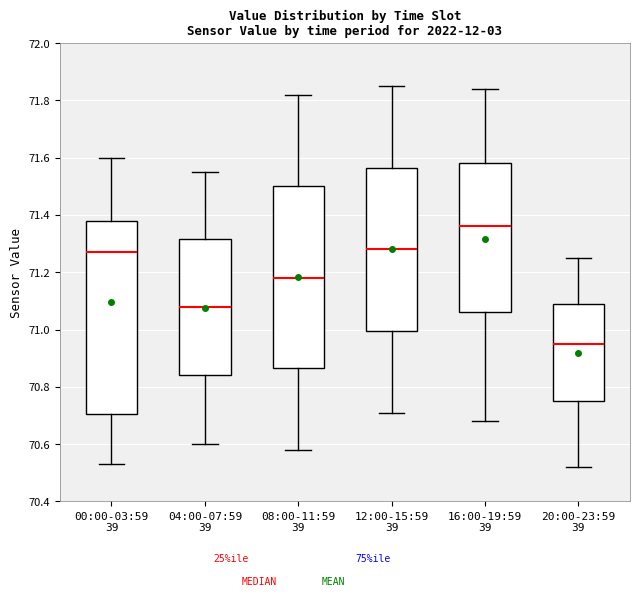

Where does the lower whisker of the box for 04:00-07:59 39 end on the y-axis? The values are not printed on the chart, so give them approximately, as read against the axis.

70.60